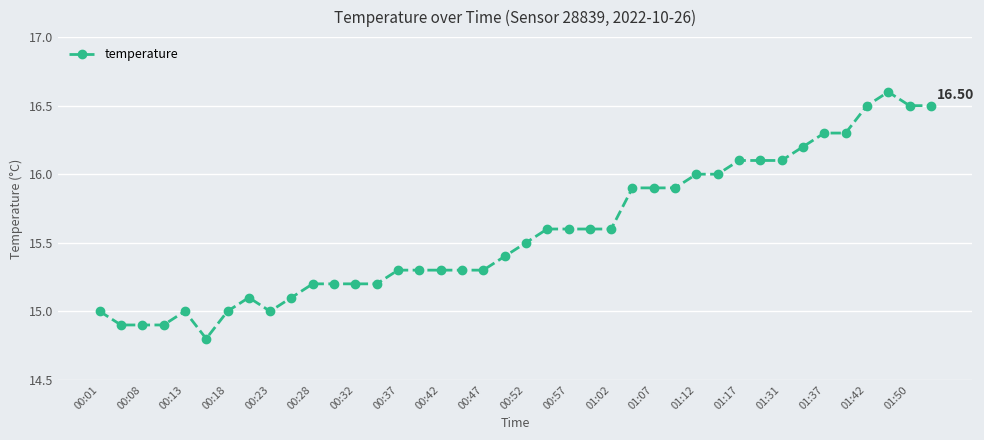

True or false: the data has more than 1 interior local peaks.

True